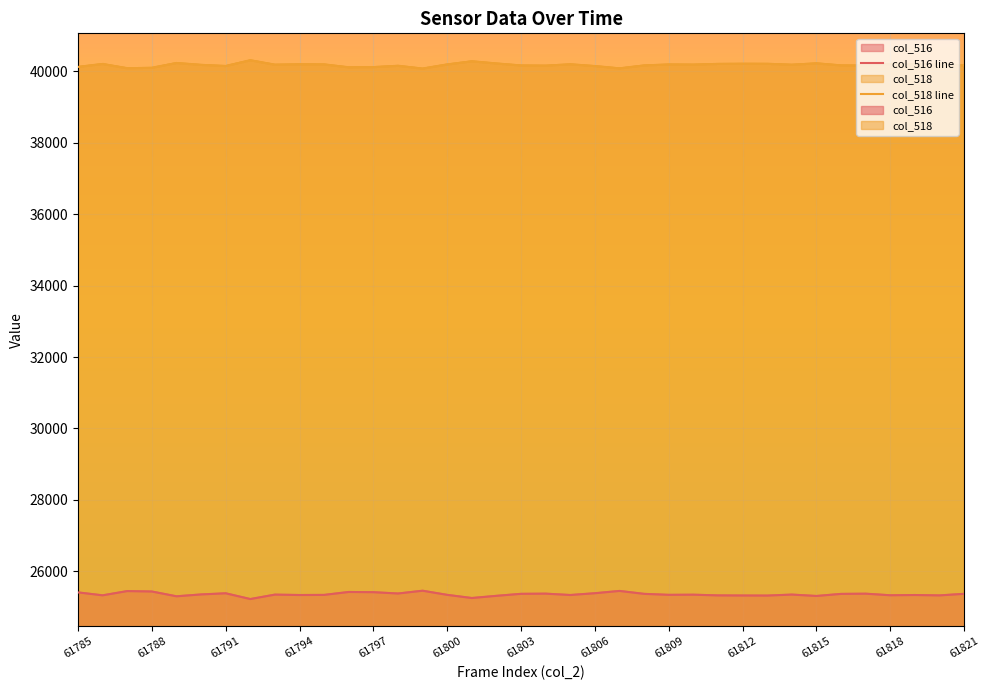

What position from the right is 20?

17